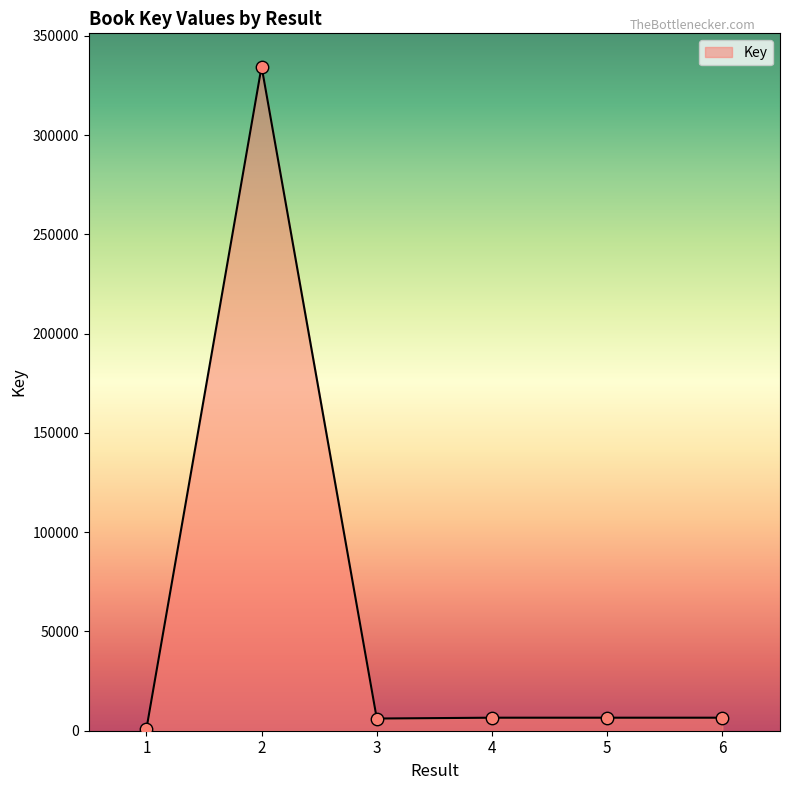

What is the change in value from 1 to 3?

+5380